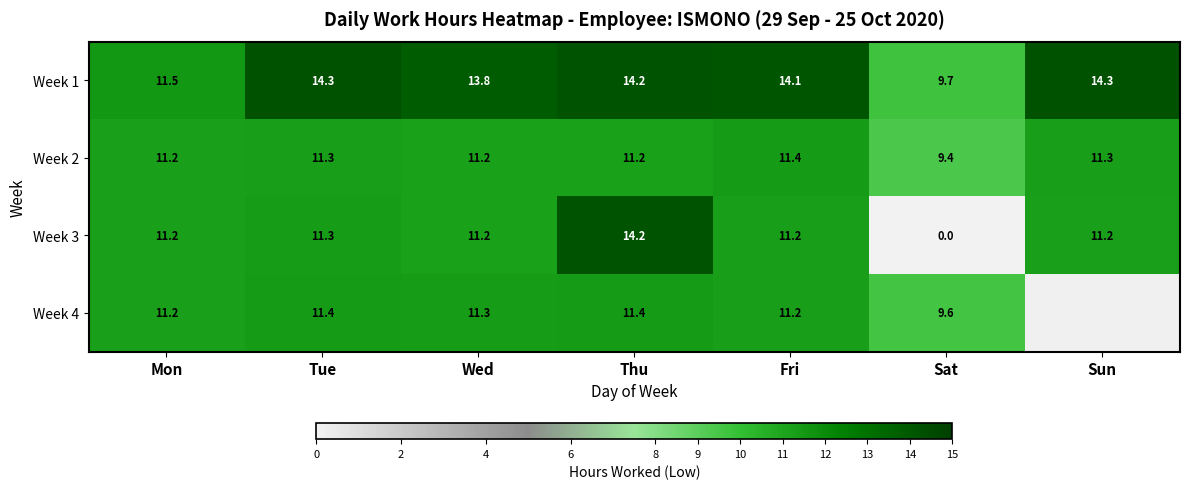

Which category has the highest value in the Week 2 series?

Fri